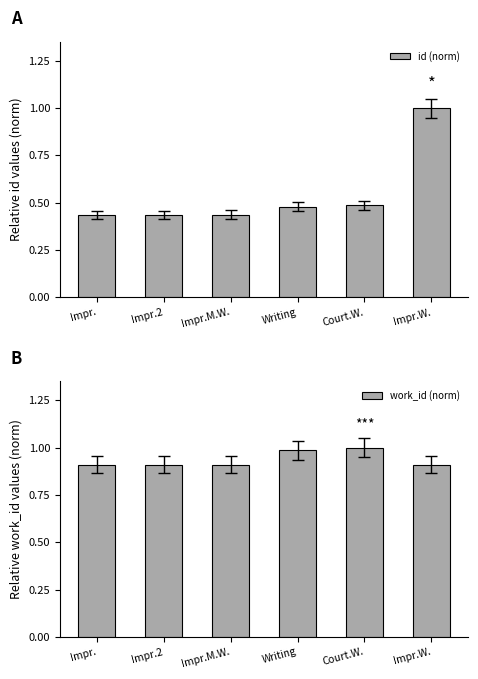

The id (norm) series shows 1.0 at Impr.W.. True or false?

True